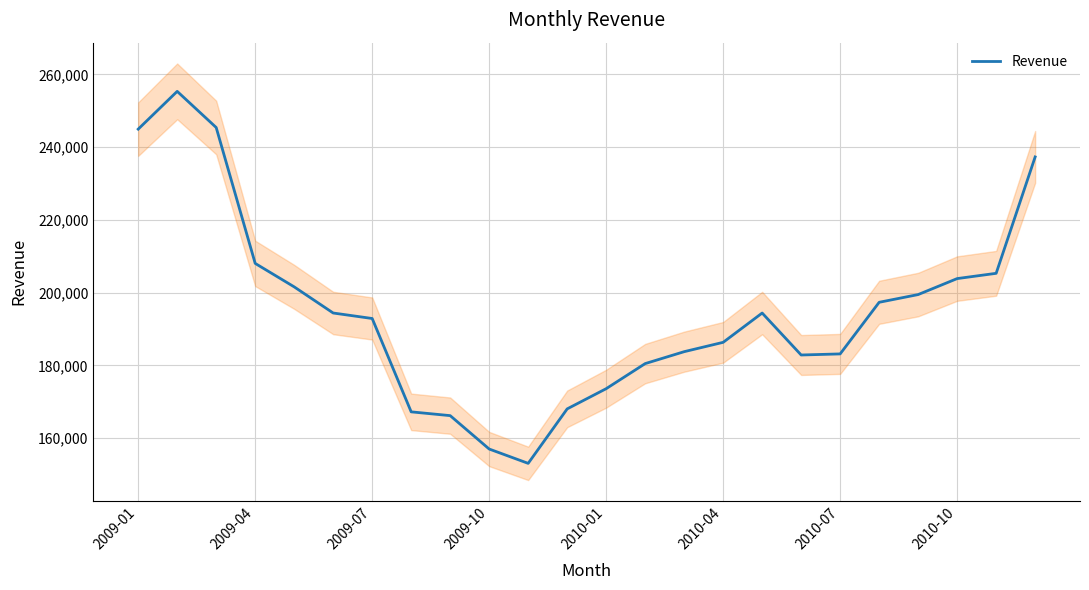

Which has a higher value, 2009-07 or 14?

2009-07